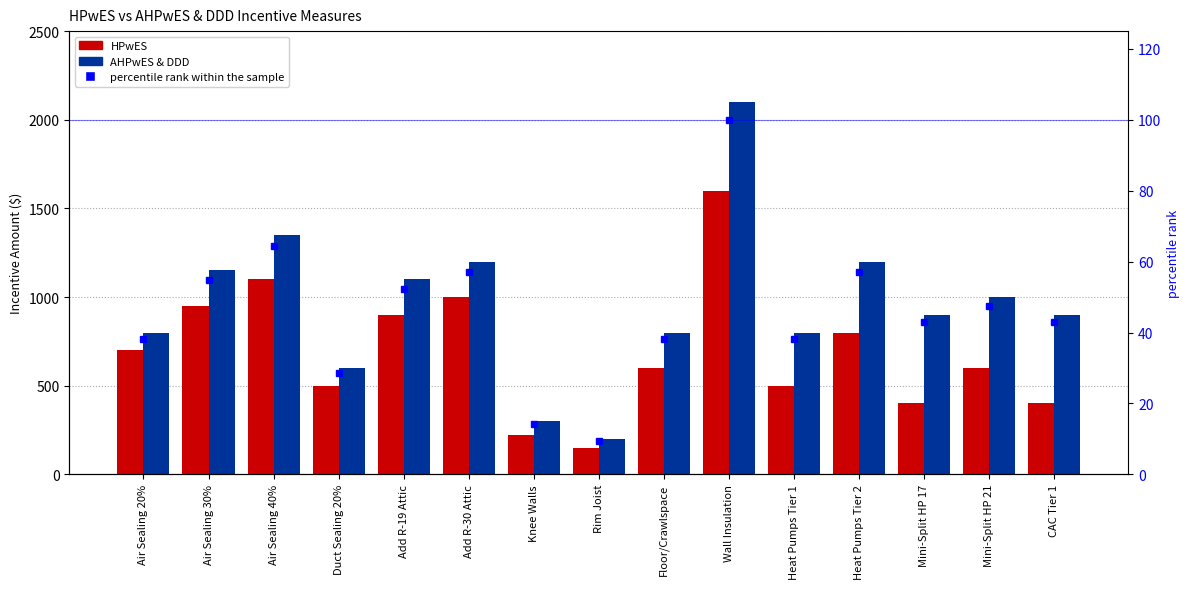

What are all the series names shown in the legend?

HPwES, AHPwES & DDD, percentile rank within the sample